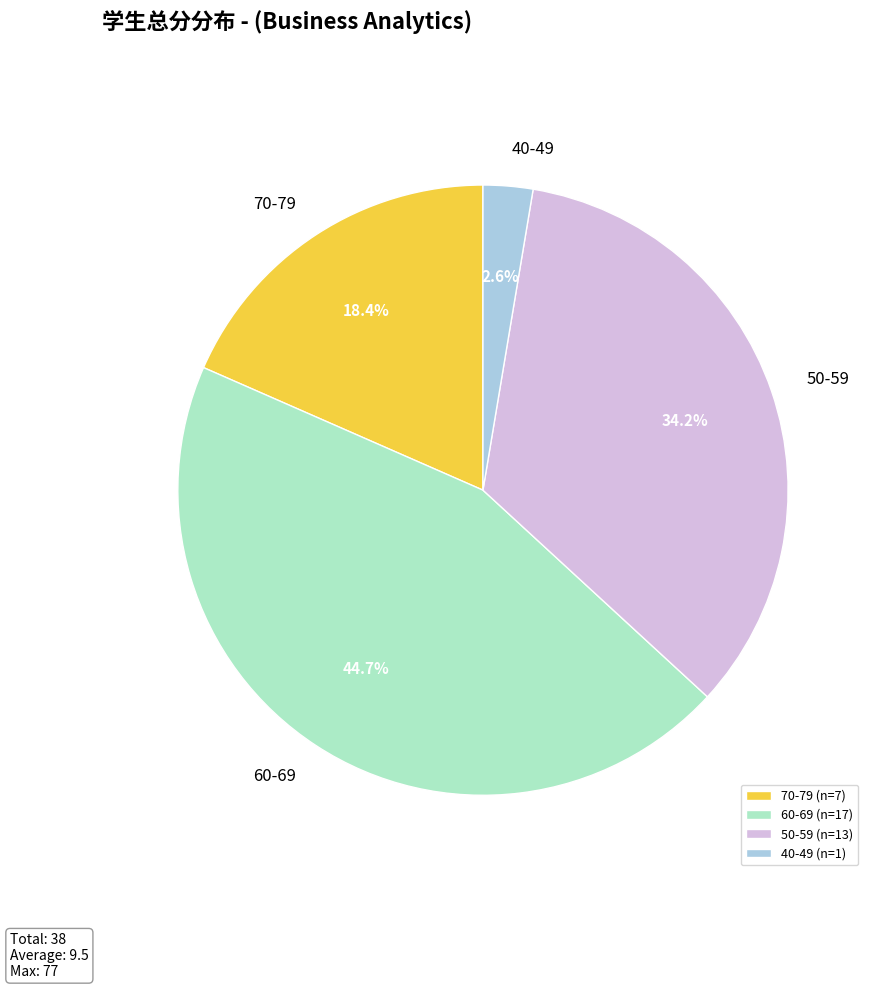

Does 70-79 (n=7) account for over 50% of the chart?

No